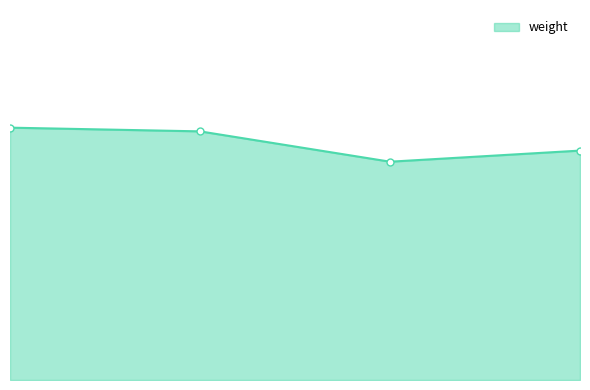

What is the greatest value displayed?

3.4